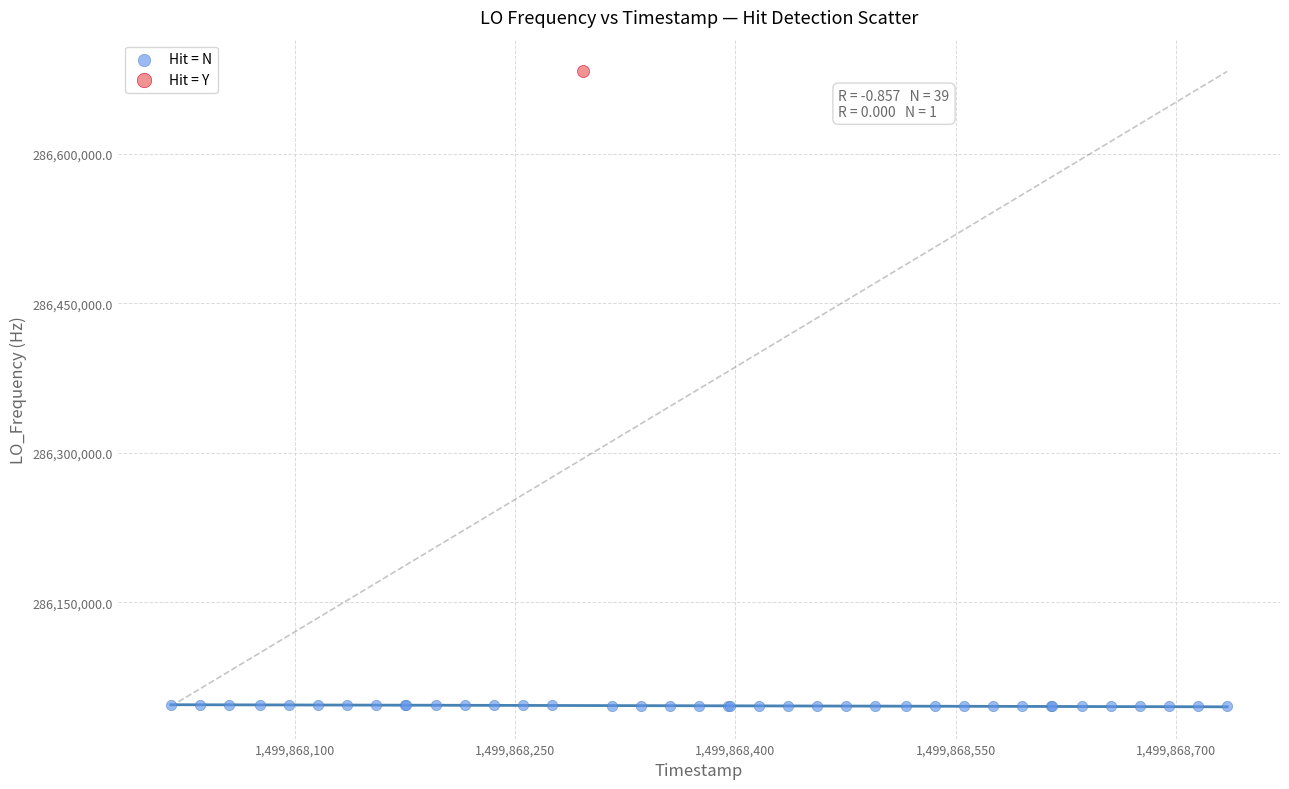

What are all the series names shown in the legend?

Hit = N, Hit = Y